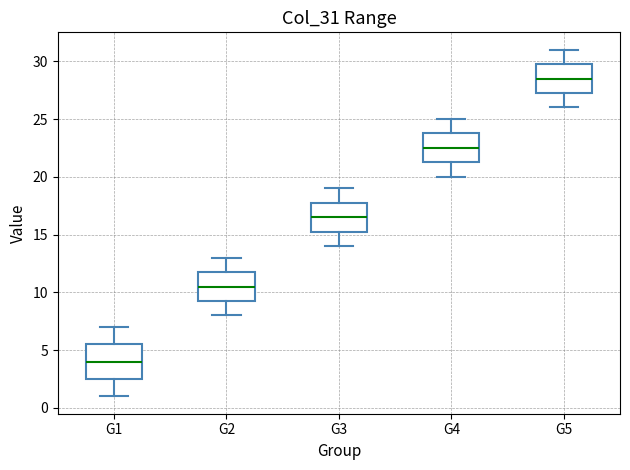

Where does the upper whisker of the box for G2 end on the y-axis? The values are not printed on the chart, so give them approximately, as read against the axis.

13.0